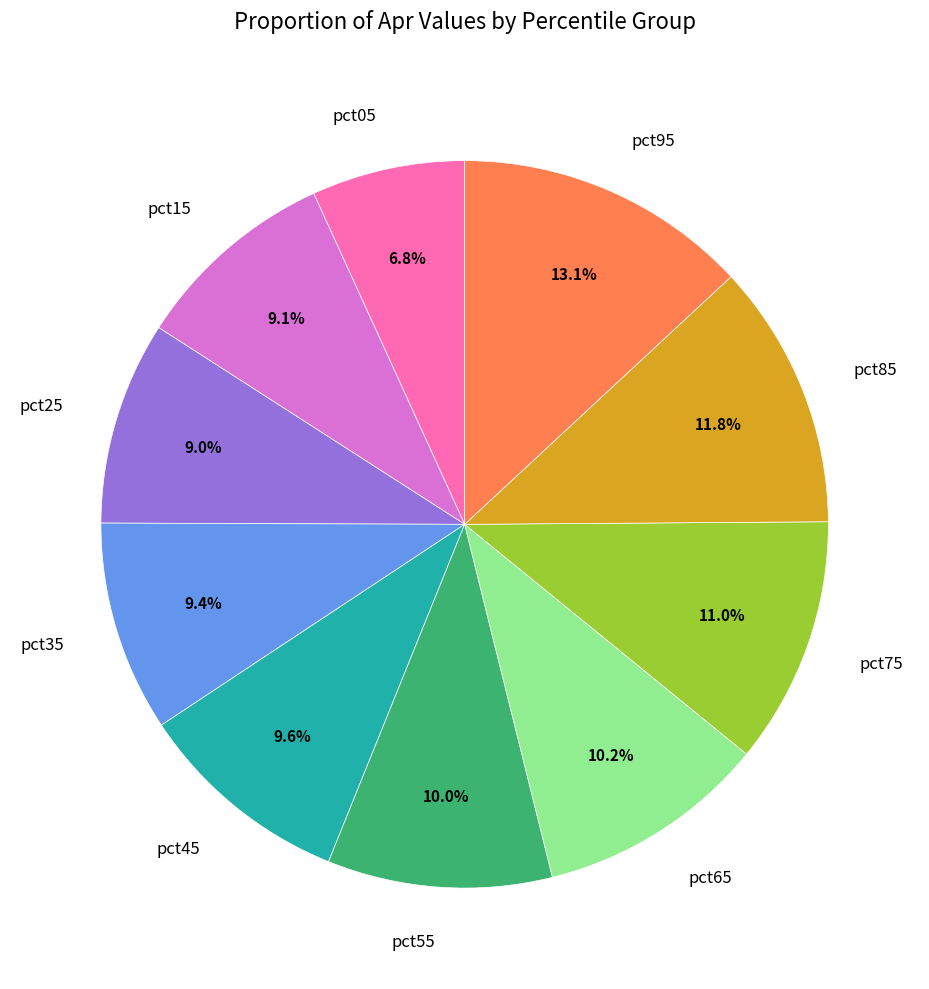

Between pct95 and pct85, which is larger?

pct95